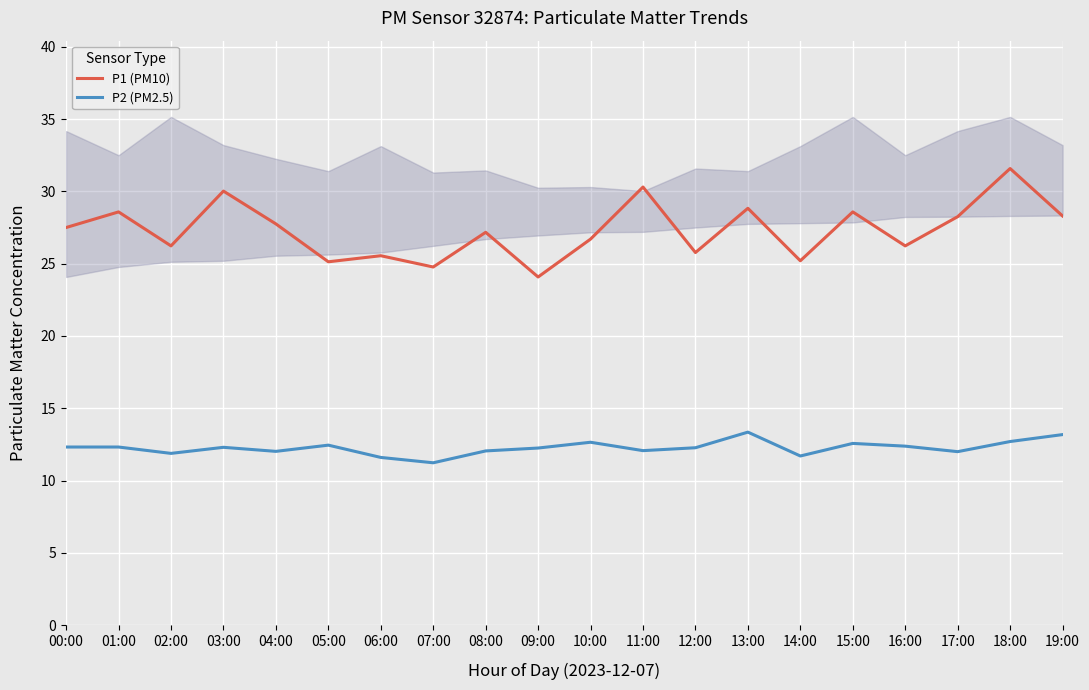

List the series in order of their peak value, lowest first.

P2 (PM2.5), P1 (PM10)